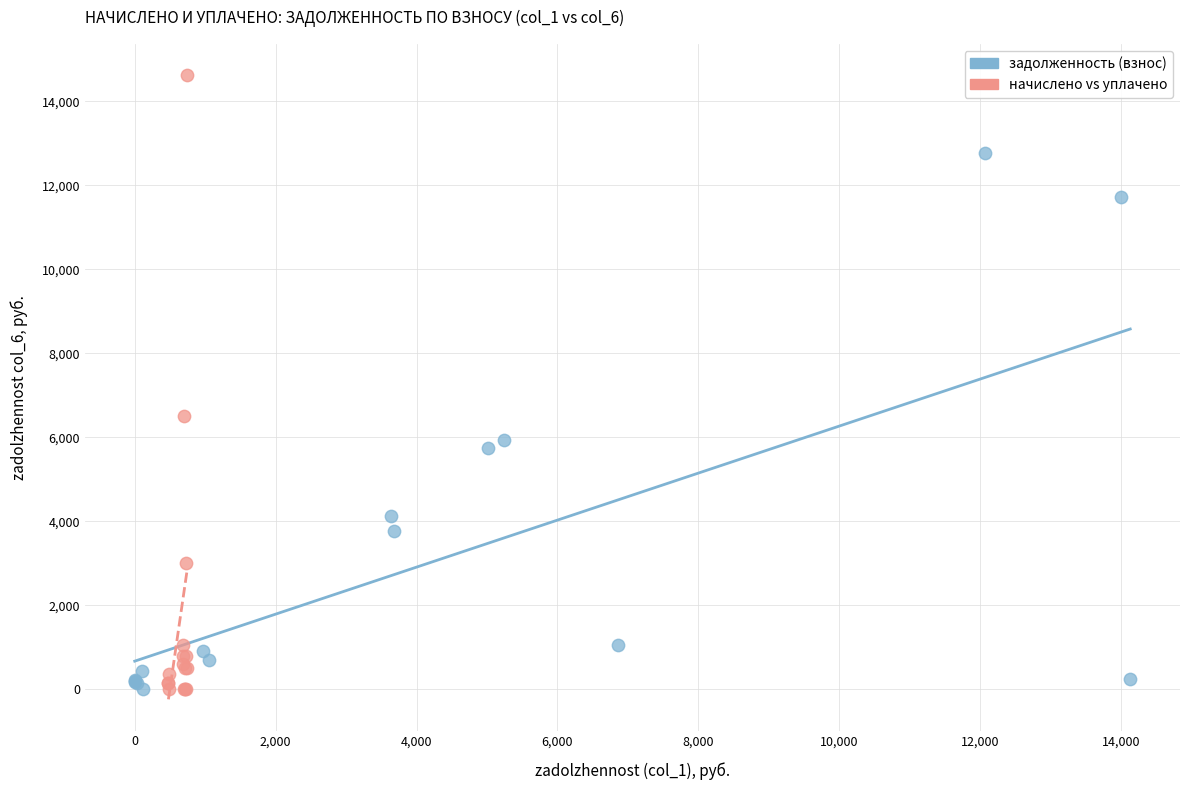

Which series has the widest spread of Y values?

начислено vs уплачено